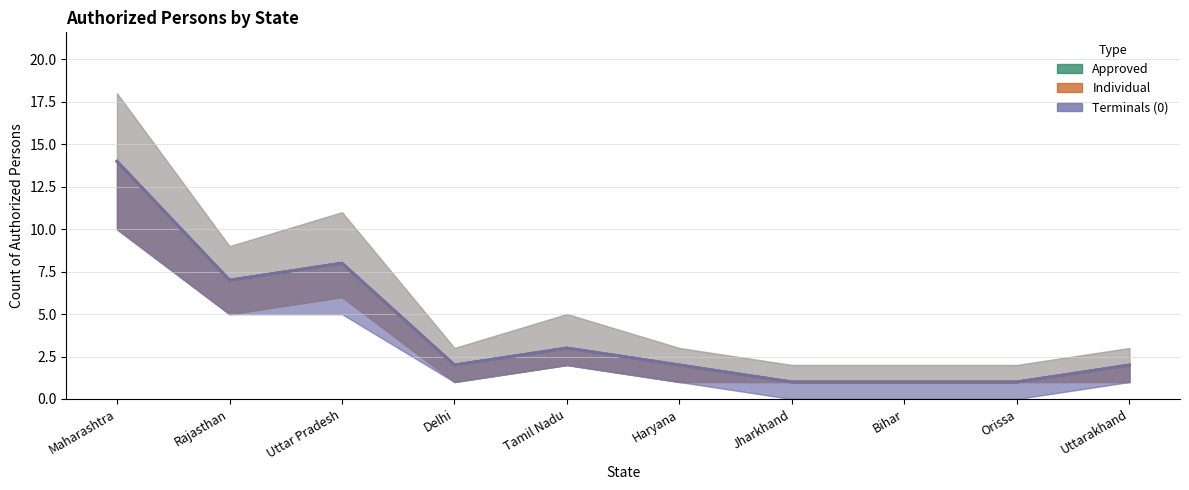

Rank the series at Uttarakhand from lowest to highest value.

Approved, Individual, Terminals (0)